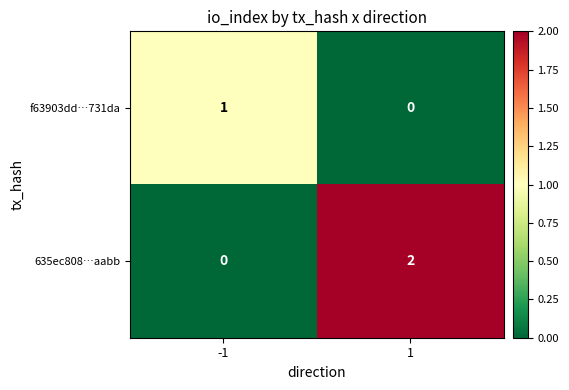

Rank the series at -1 from lowest to highest value.

635ec808…aabb, f63903dd…731da